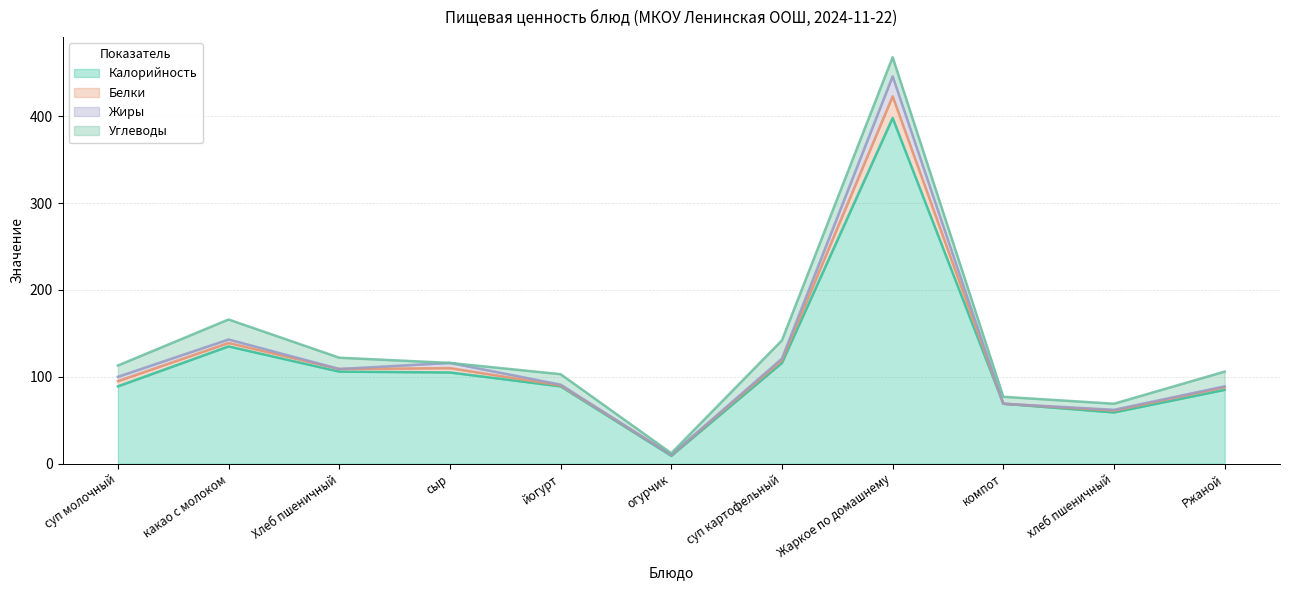

Is it true that Жиры equals 1 at Ржаной?

False